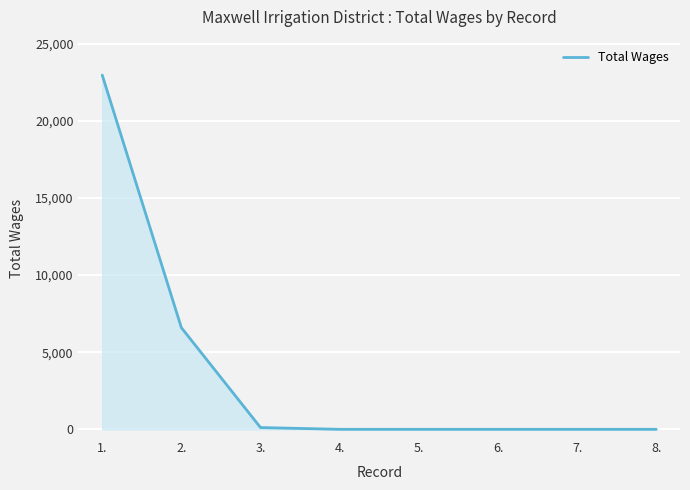

What is the sum of the values at 6. and 2.?

6589